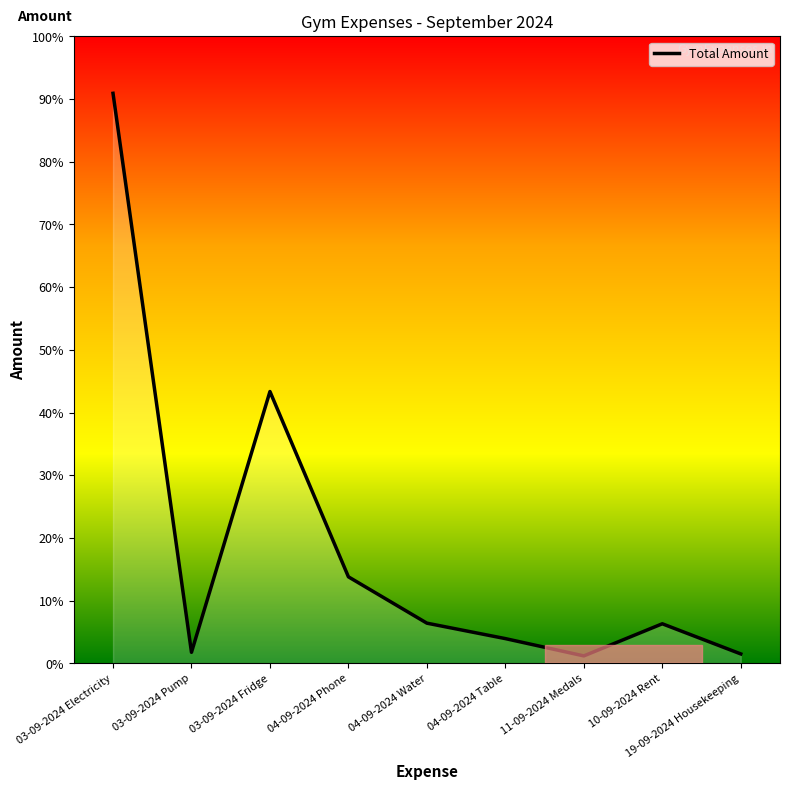

True or false: there are more than 0 points higher than both neighbors.

True